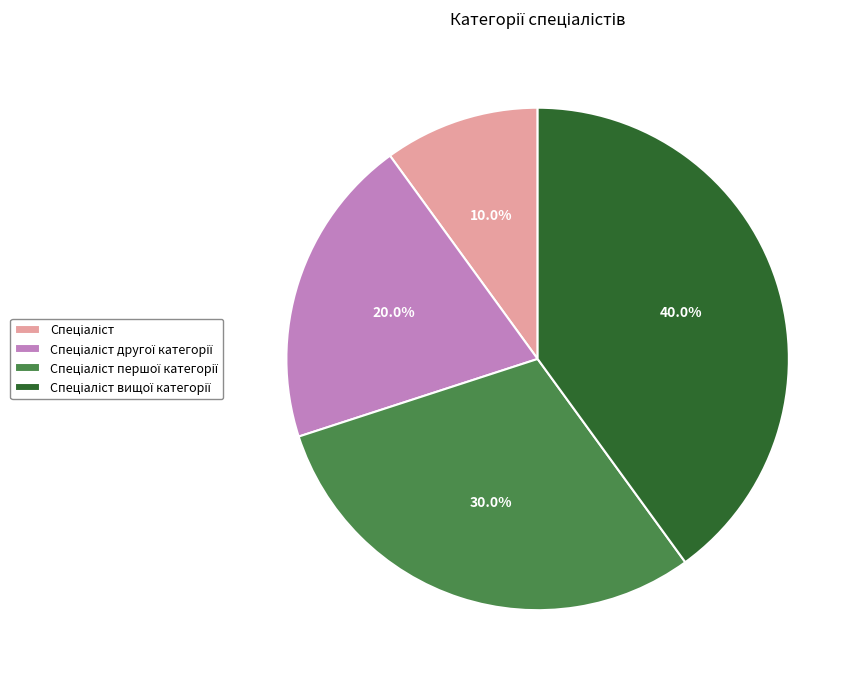

To the nearest percent, what is the average slice percentage?

25%